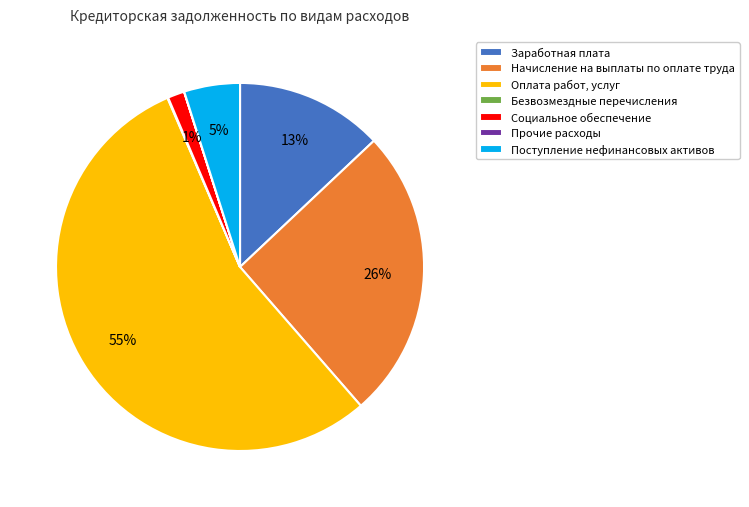

To the nearest percent, what is the difference between the largest and smallest slice percentages?

55%